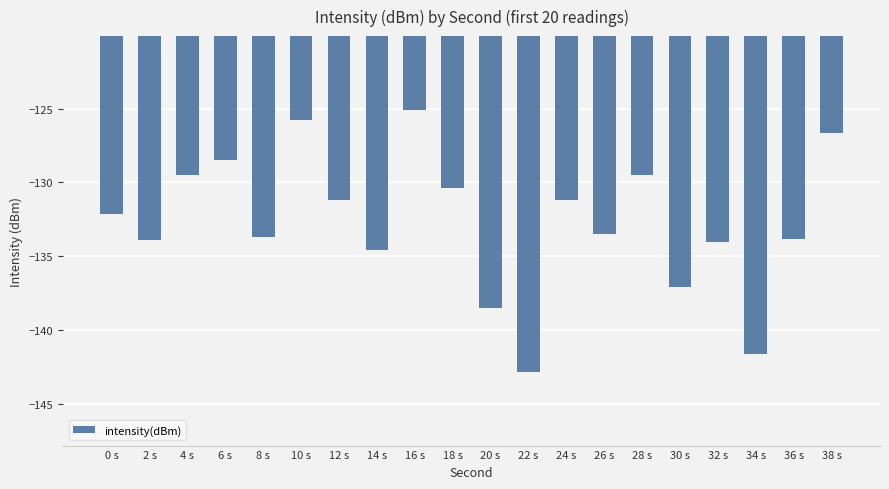

What is the minimum value shown in the chart?

-142.8